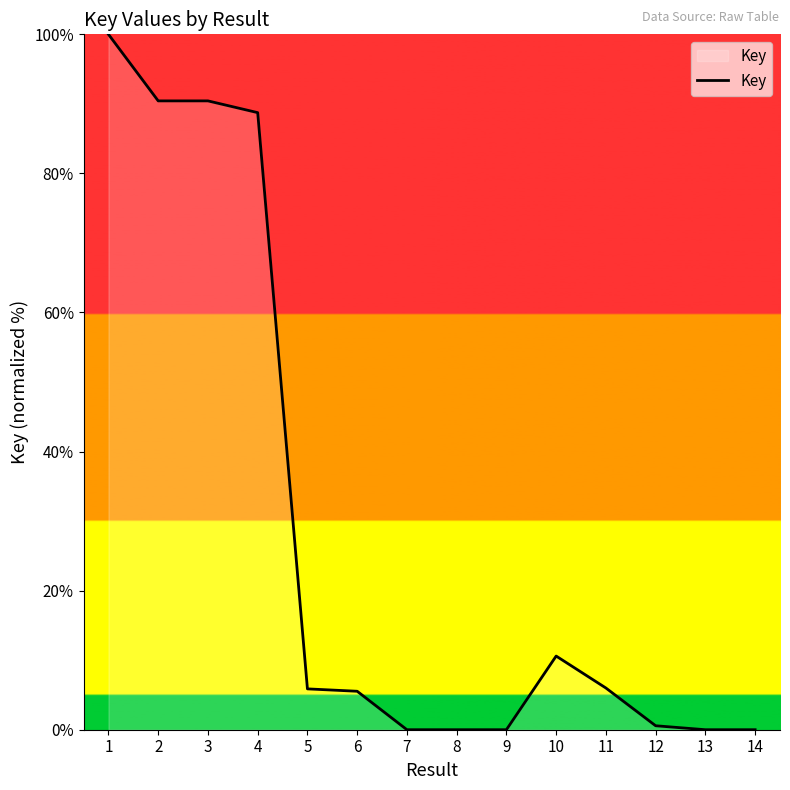

What is the change in value from 2 to 12?

-89.9